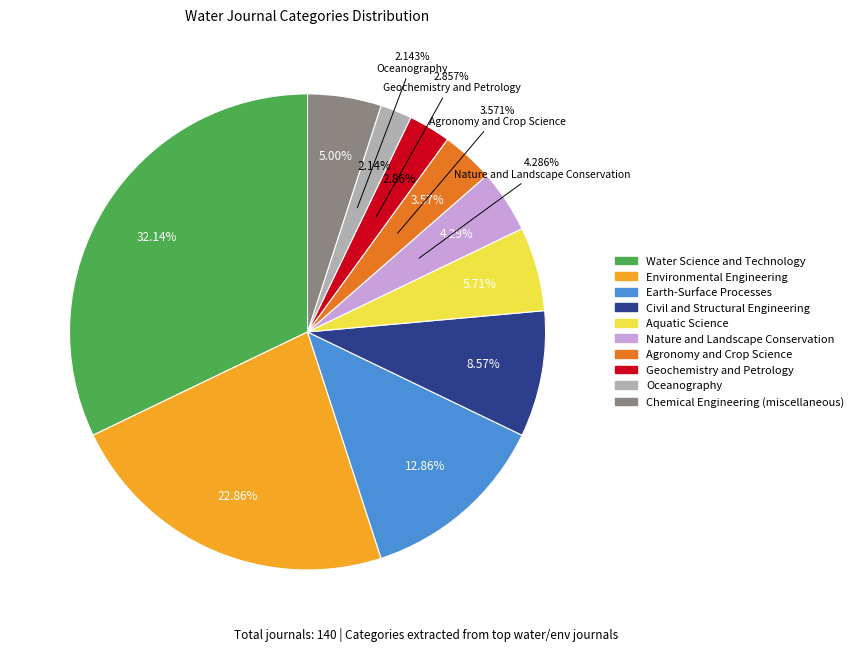

The Civil and Structural Engineering slice represents 1% of the pie. True or false?

False